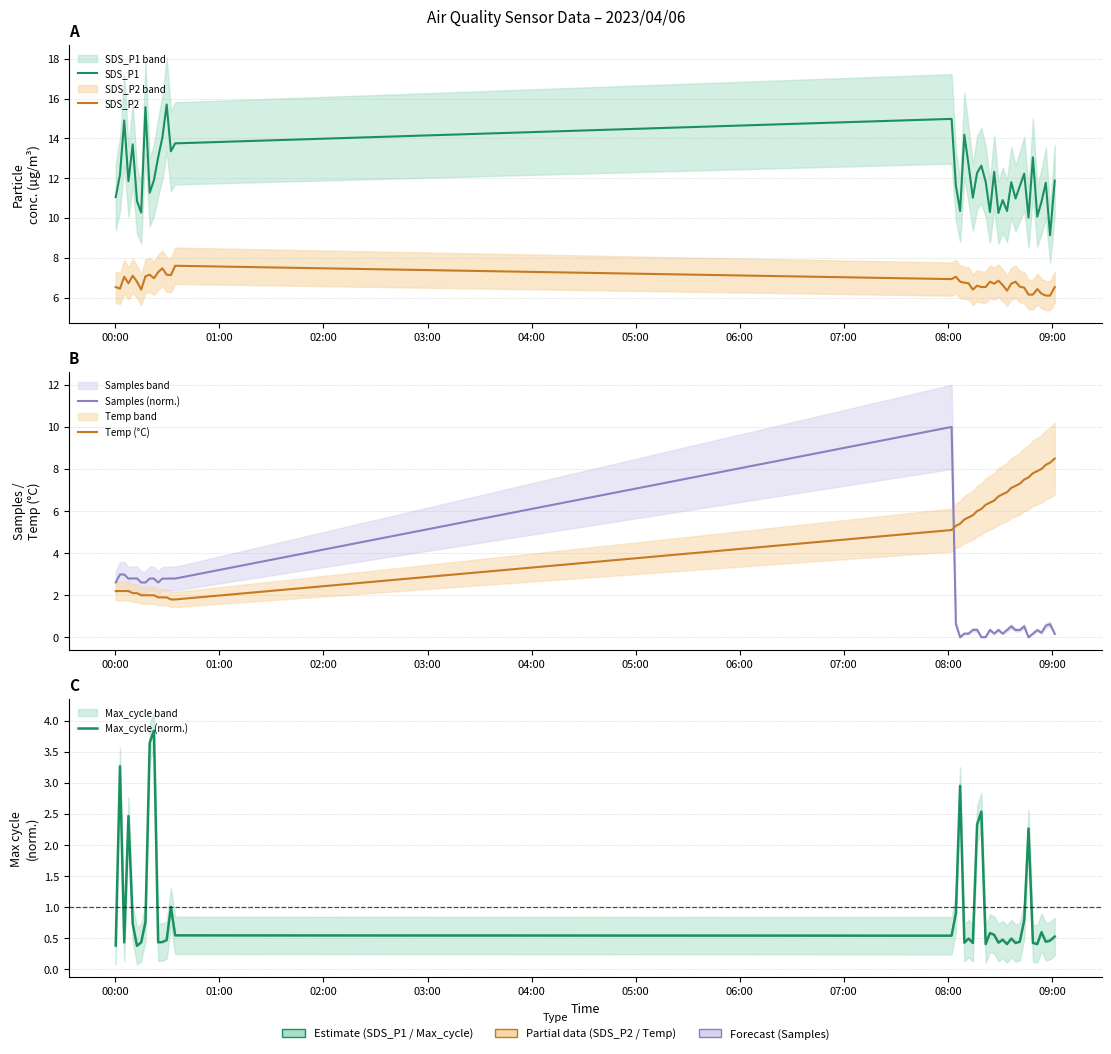

How many interior local valleys does the SDS_P1 series have?

13